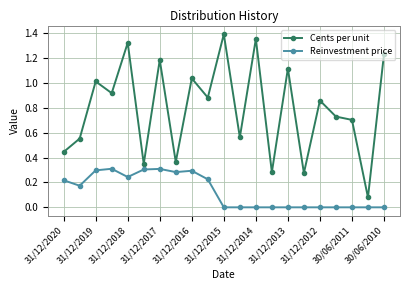

How many interior local peaks does the Cents per unit series have?

8